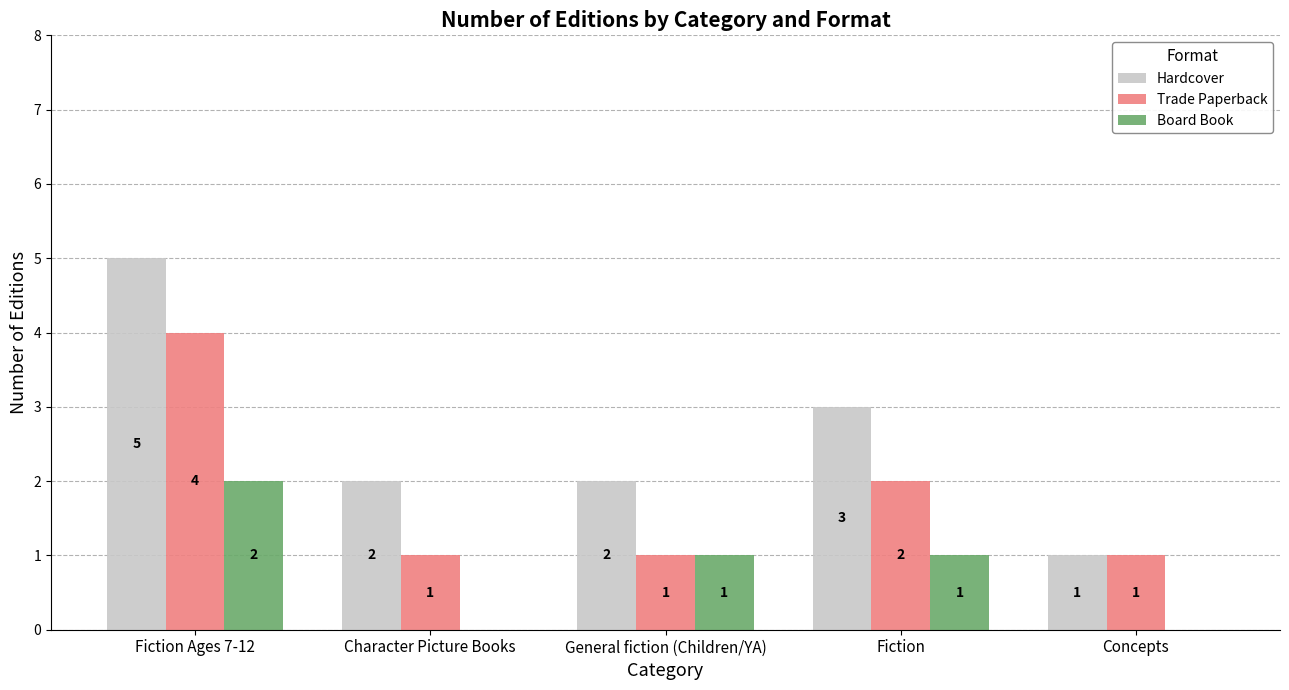

Which series has the largest range (max minus min)?

Hardcover